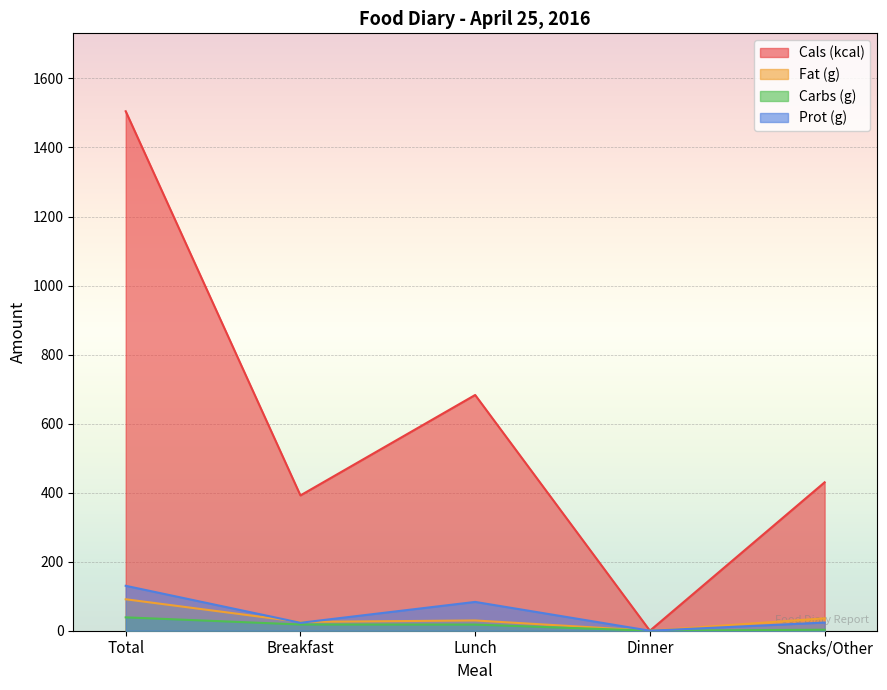

At which label is Carbs (g) closest to 19?

Breakfast